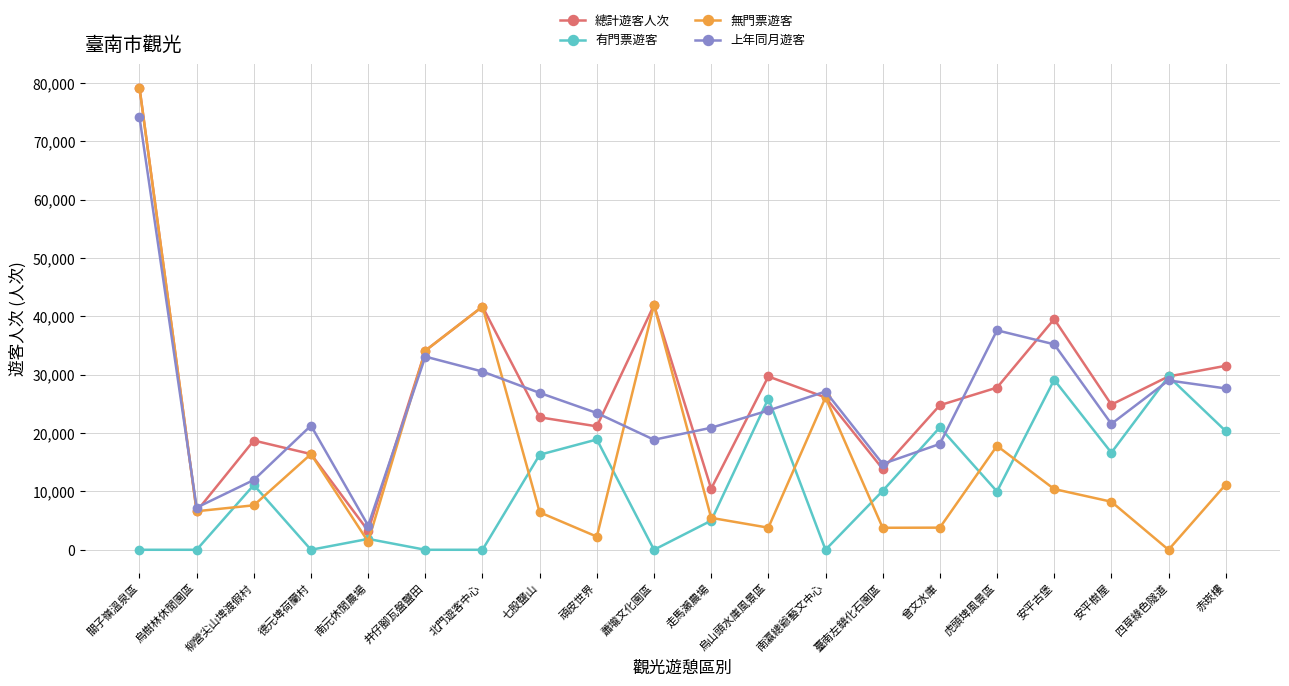

What is the label of the 1st point from the left?

關子嶺溫泉區